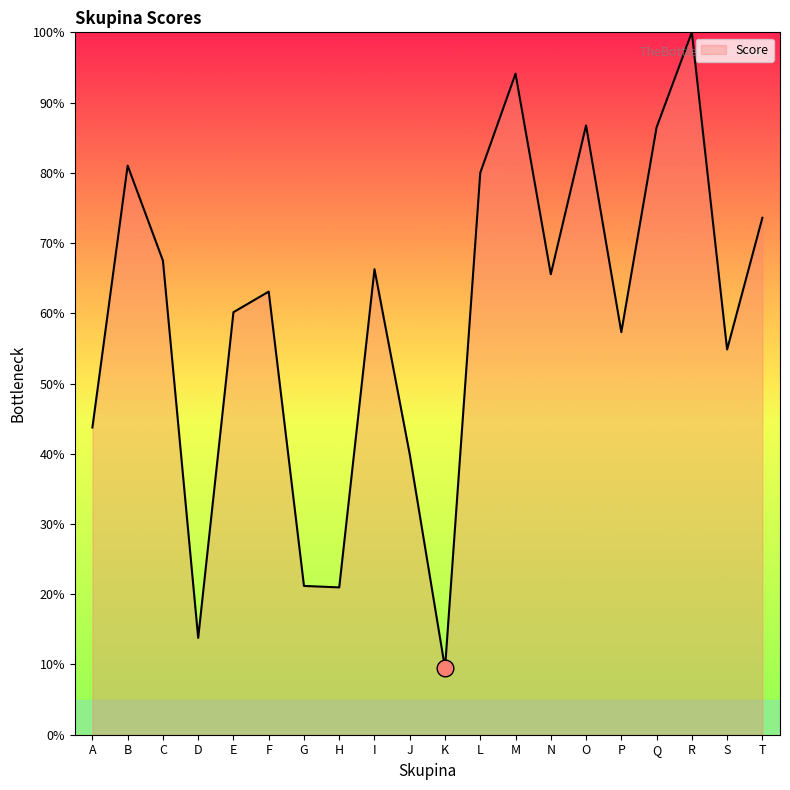

Does the chart display data point markers on the line(s)?

No